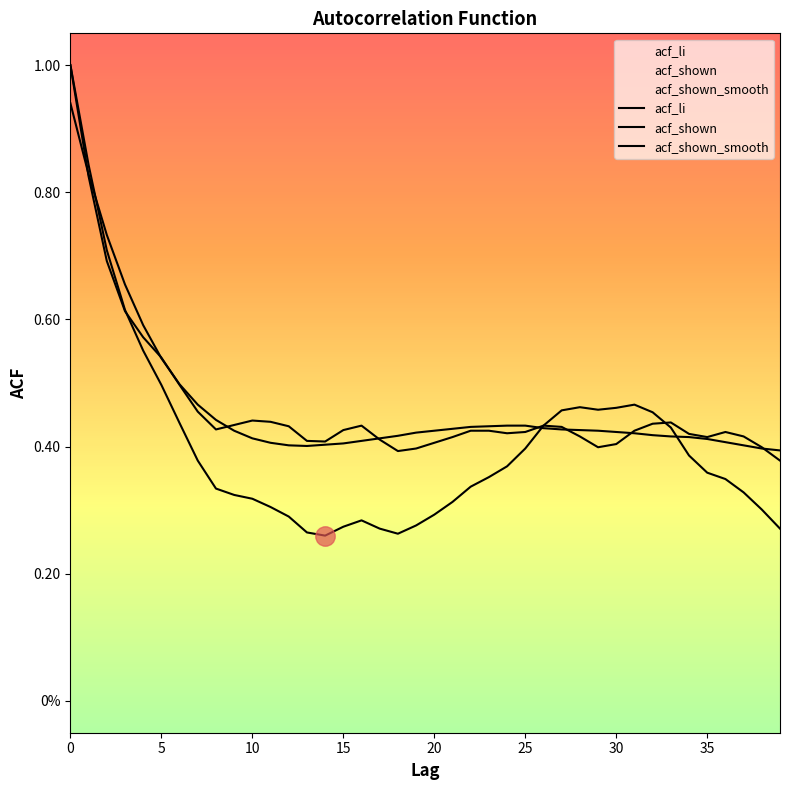

How many acf_shown values are between 0 and 1?

40